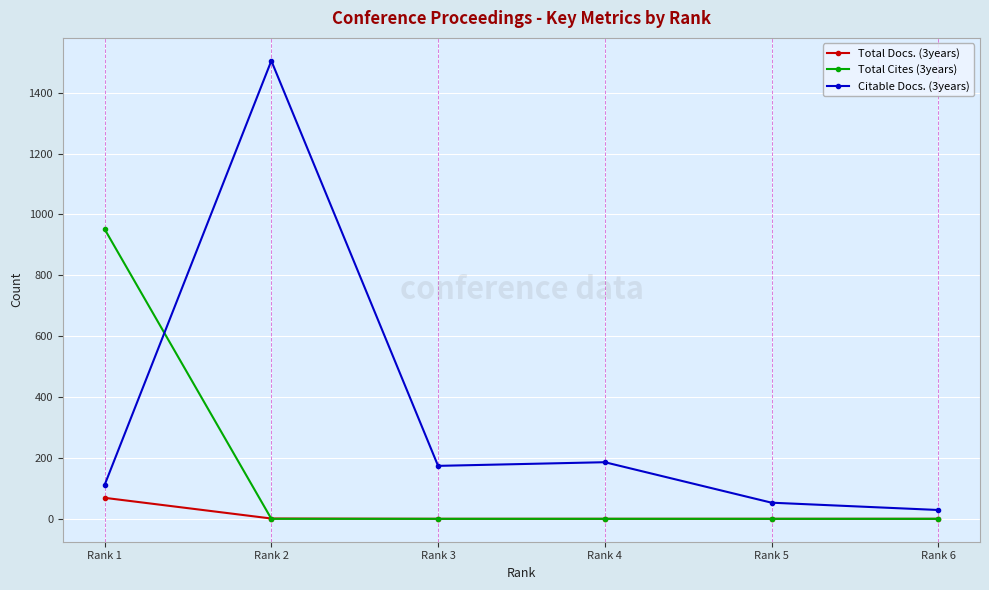

List the series in order of their peak value, highest first.

Citable Docs. (3years), Total Cites (3years), Total Docs. (3years)